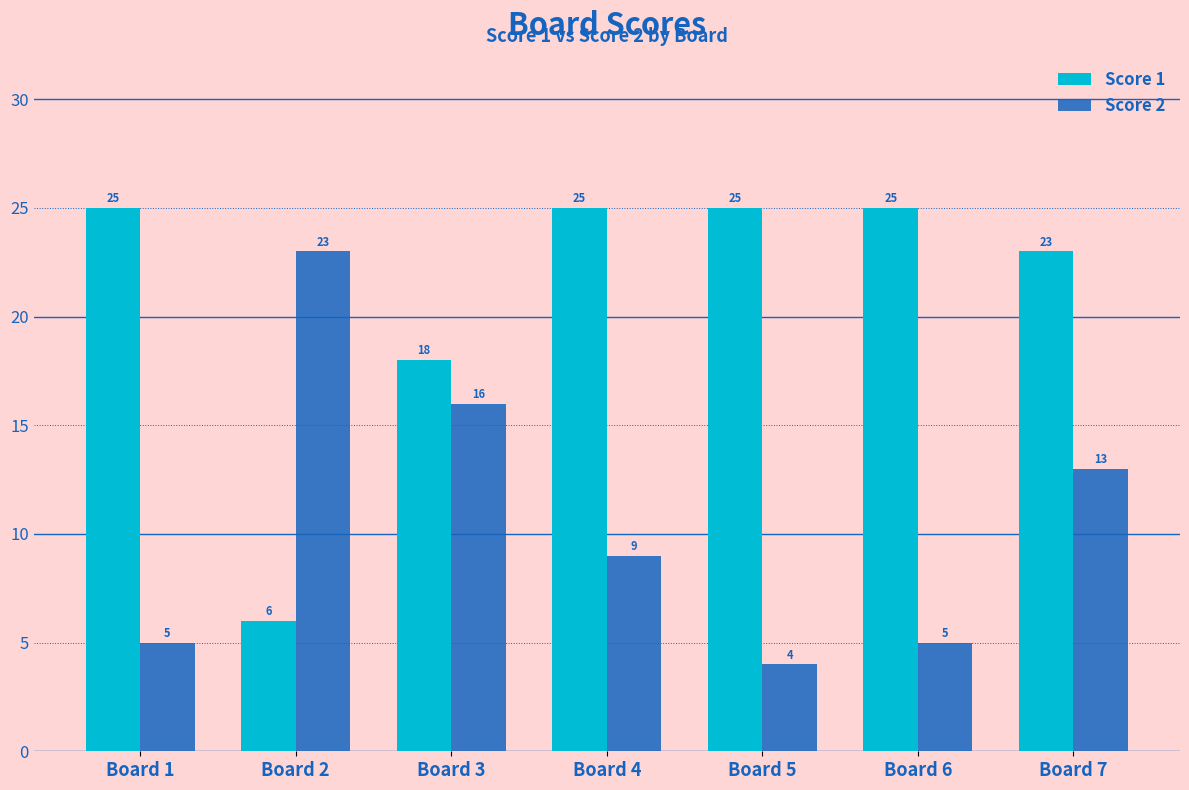

What is the sum of the Score 1 values at Board 2 and Board 5?

31